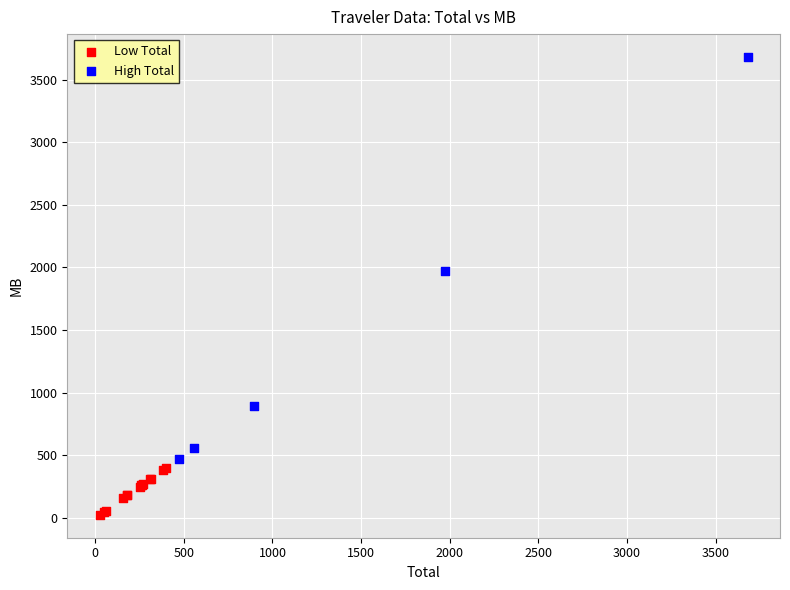

Which series contains the lowest Y value?

Low Total